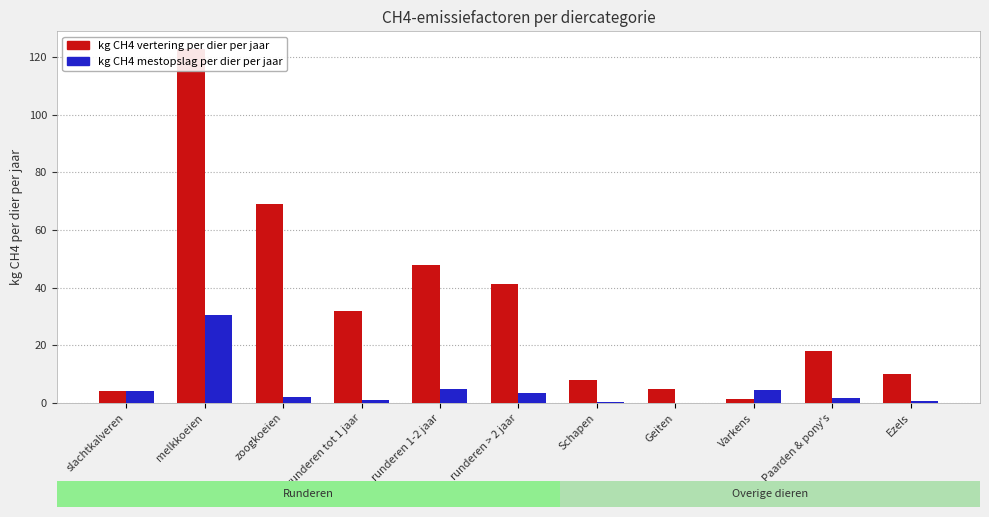

How many distinct data groups are displayed?

2